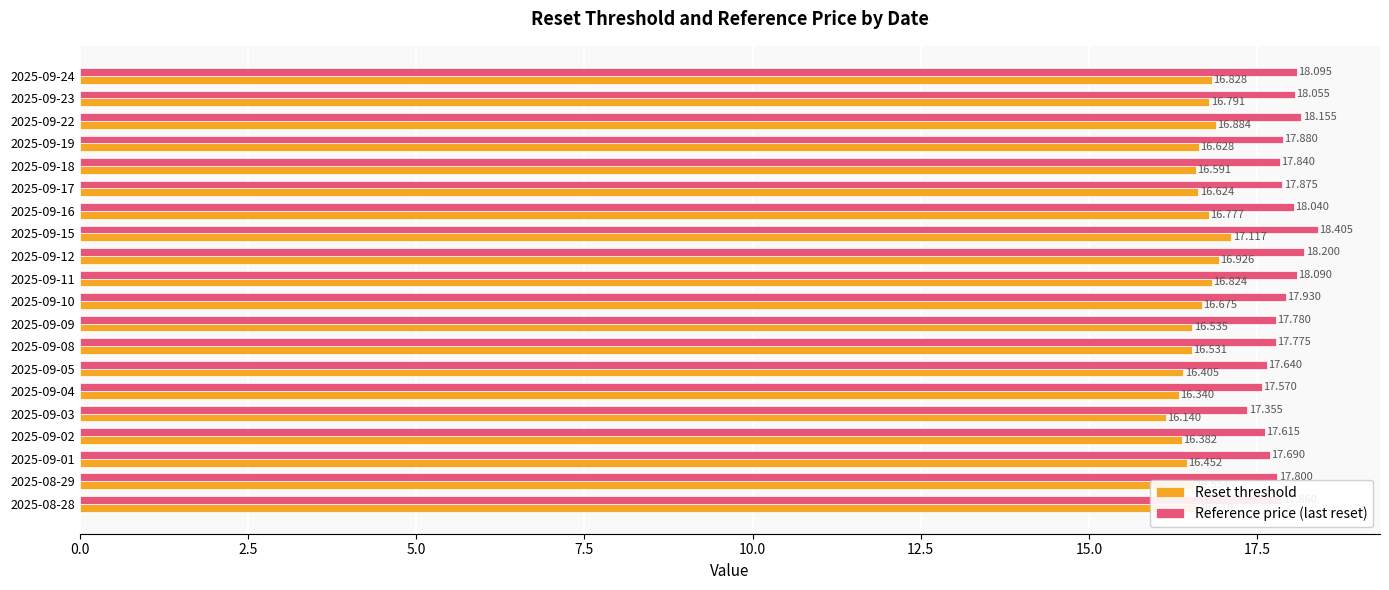

Which series changed the most between 2025-09-16 and 2025-09-05?

Reference price (last reset)